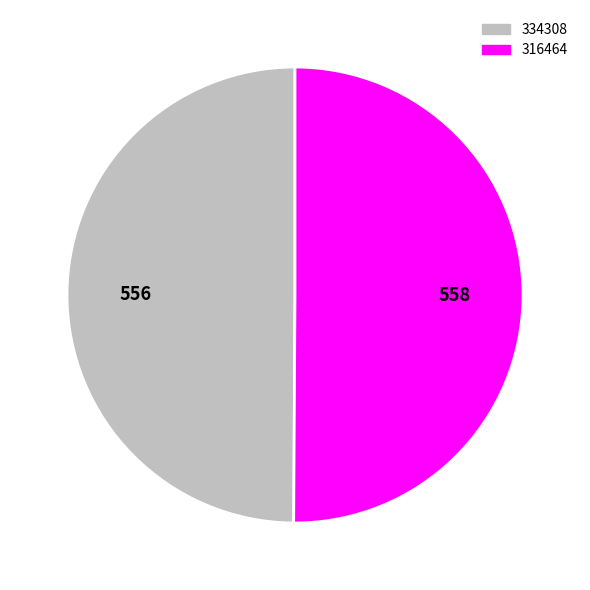

Is it true that 316464 is 50% of the pie?

True